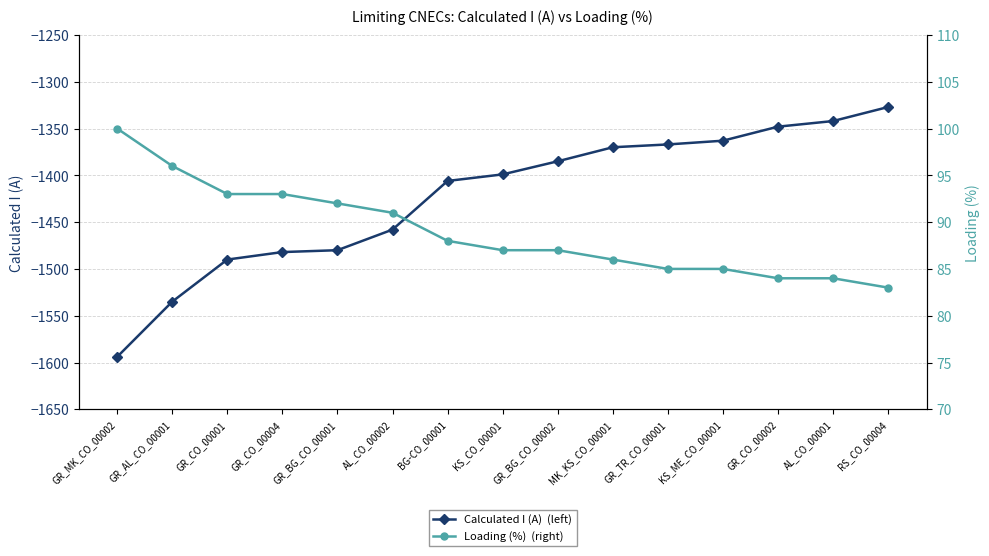

What is the average value of the Loading (%)  (right) series?

89